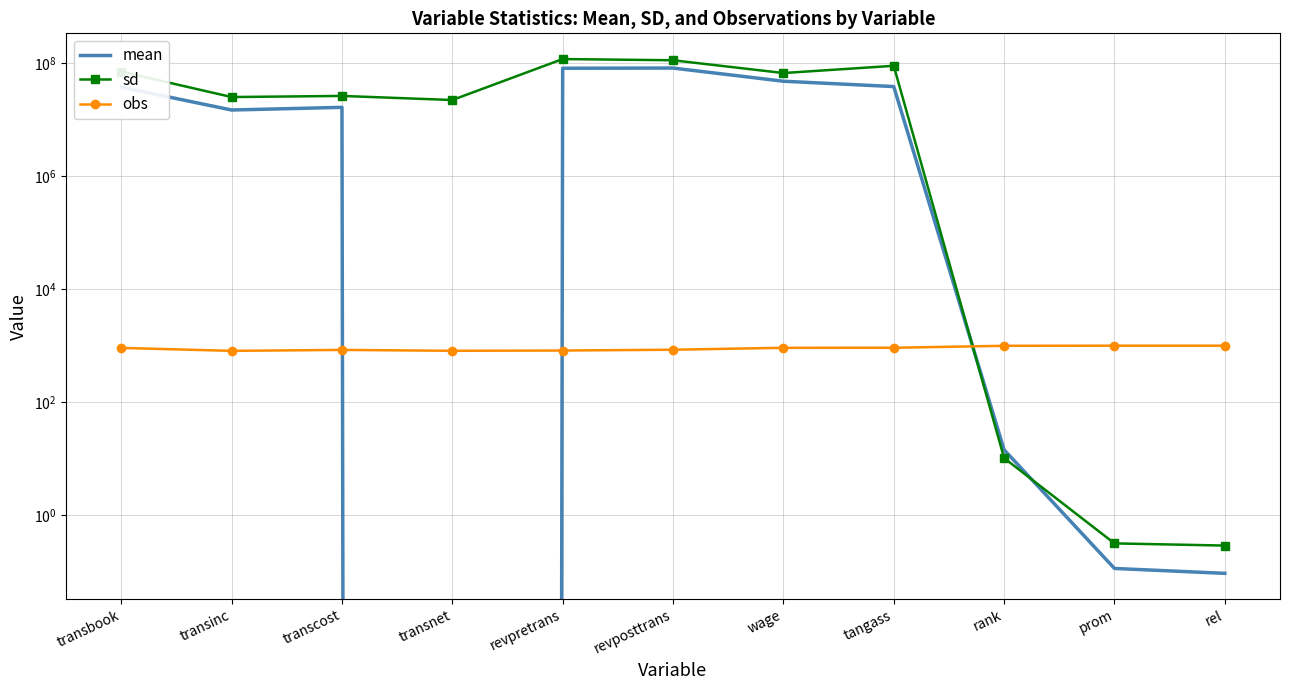

Reading right to left, what are all the values shown in this chart?

mean: 0.1	0.1	14.5	38953203.0	48422962.4	82860698.7	82172763.0	-1659255.3	16708201.0	14982855.8	38062788.5
sd: 0.3	0.3	10.3	90820553.3	67606040.0	113820787.1	119590107.4	22513674.9	26596986.0	25409057.8	71467023.5
obs: 1009.0	1009.0	1004.0	927.0	925.0	856.0	828.0	819.0	849.0	817.0	921.0